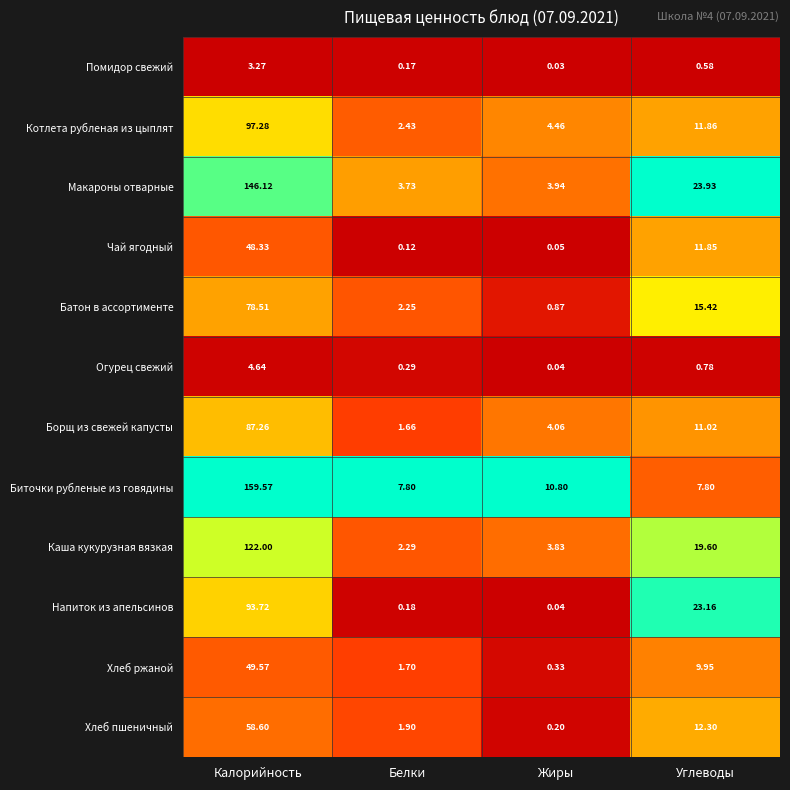

At which category is the sum across all series the highest?

Калорийность